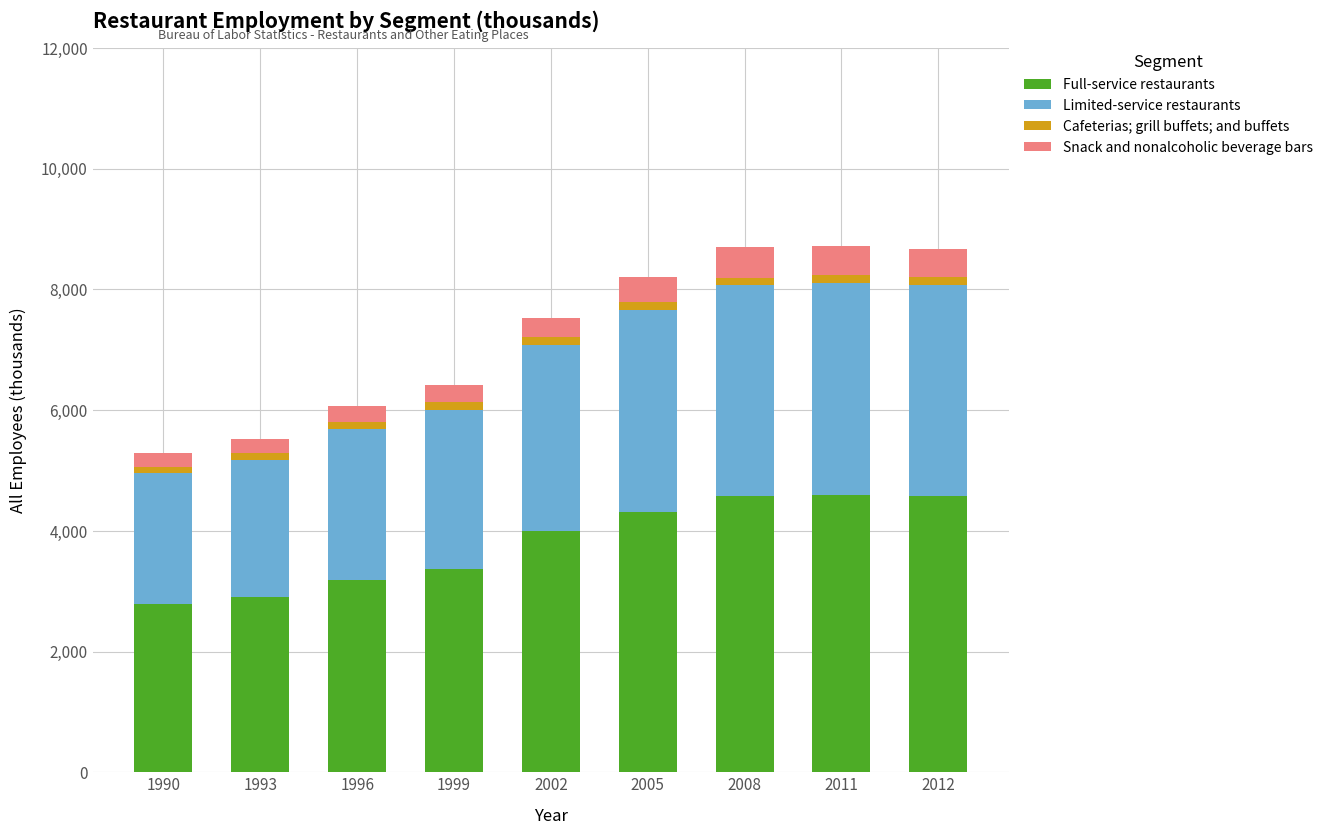

The Full-service restaurants series shows 1597.6 at 1999. True or false?

False